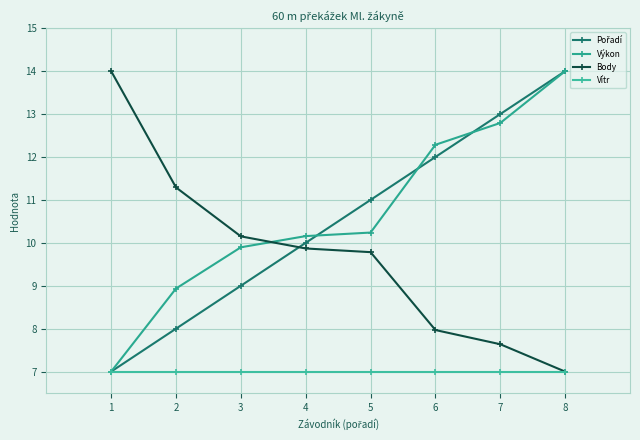

What is the sum of all Výkon values?

85.3